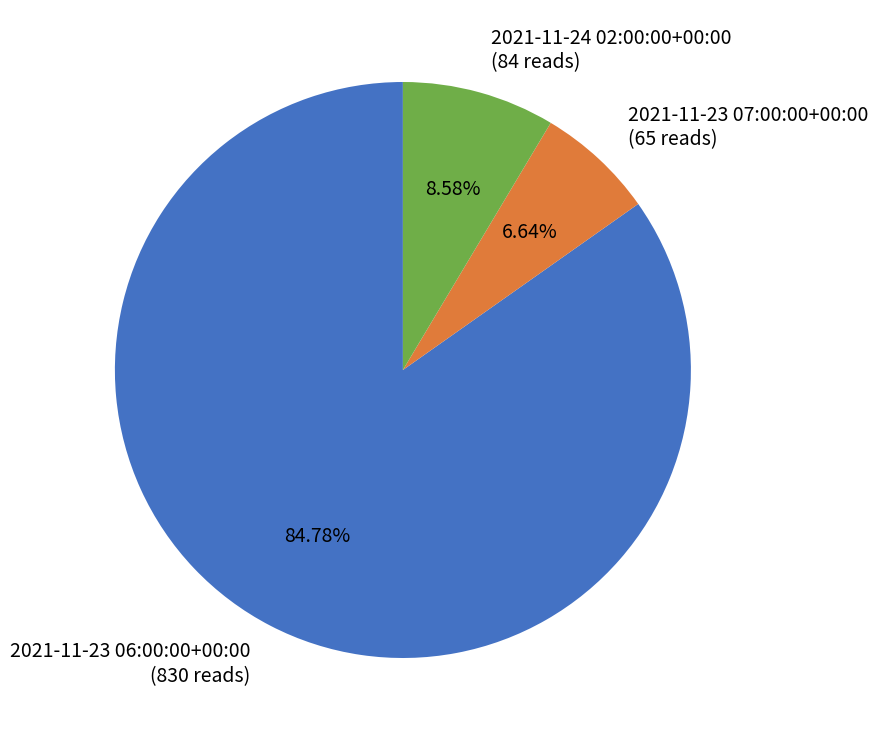

Does 2021-11-23 07:00:00+00:00 account for over 50% of the chart?

No